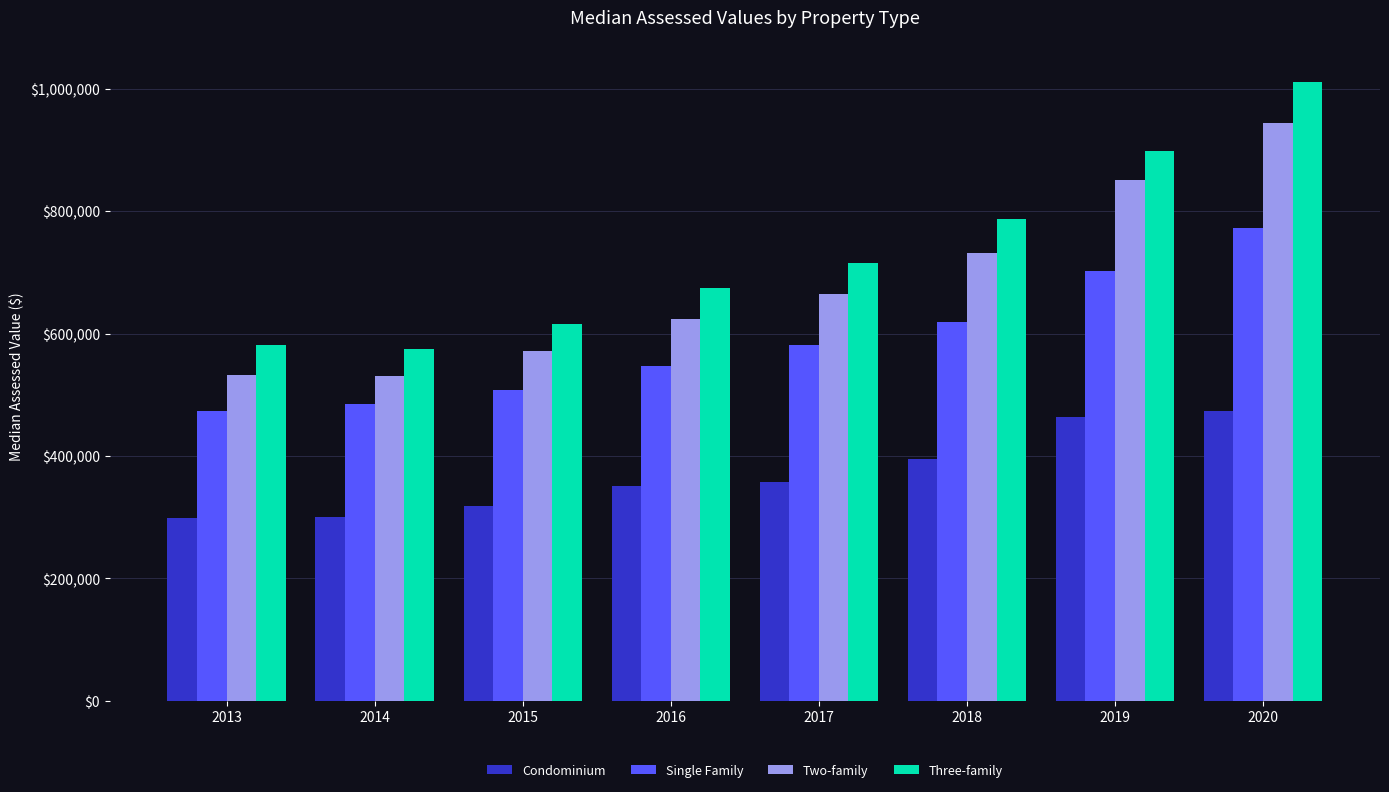

How many series are shown in this chart?

4